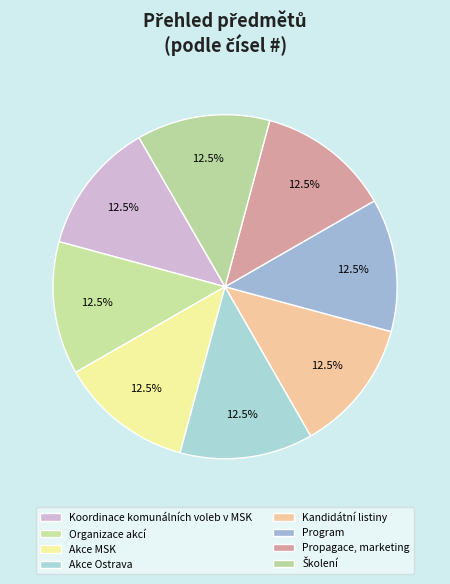

Is there any slice that represents more than half of the pie?

No